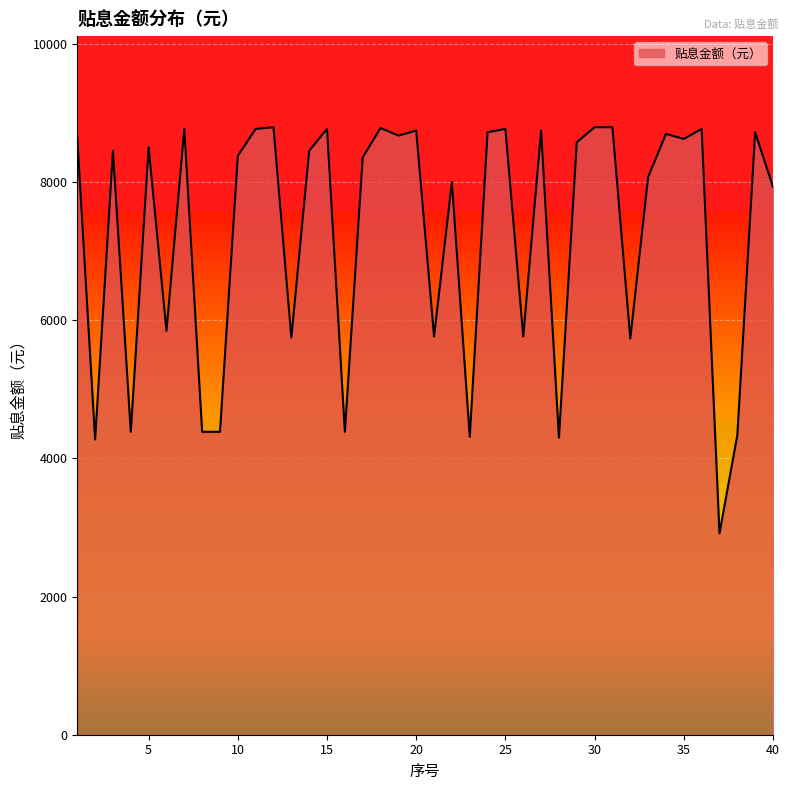

What is the difference between the maximum and minimum values?

5880.6